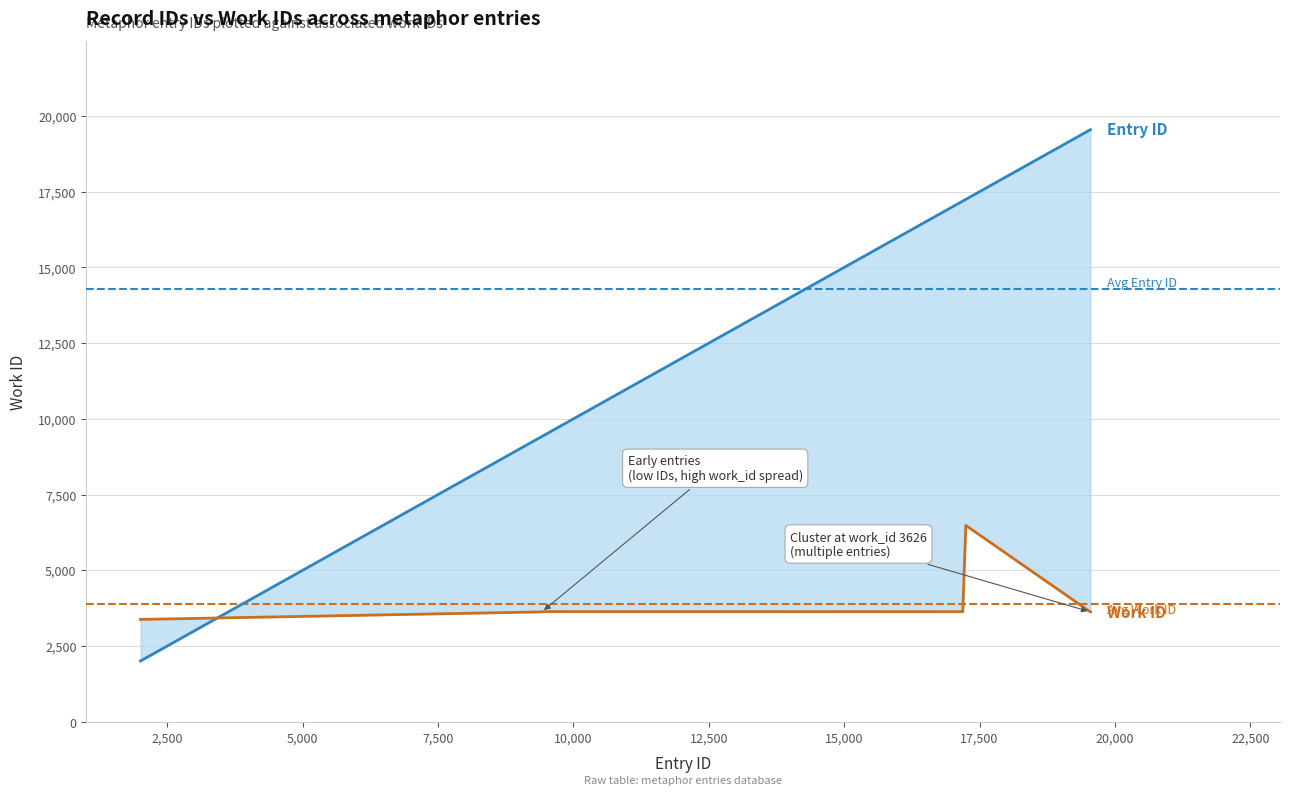

How many lines are shown in the chart?

2